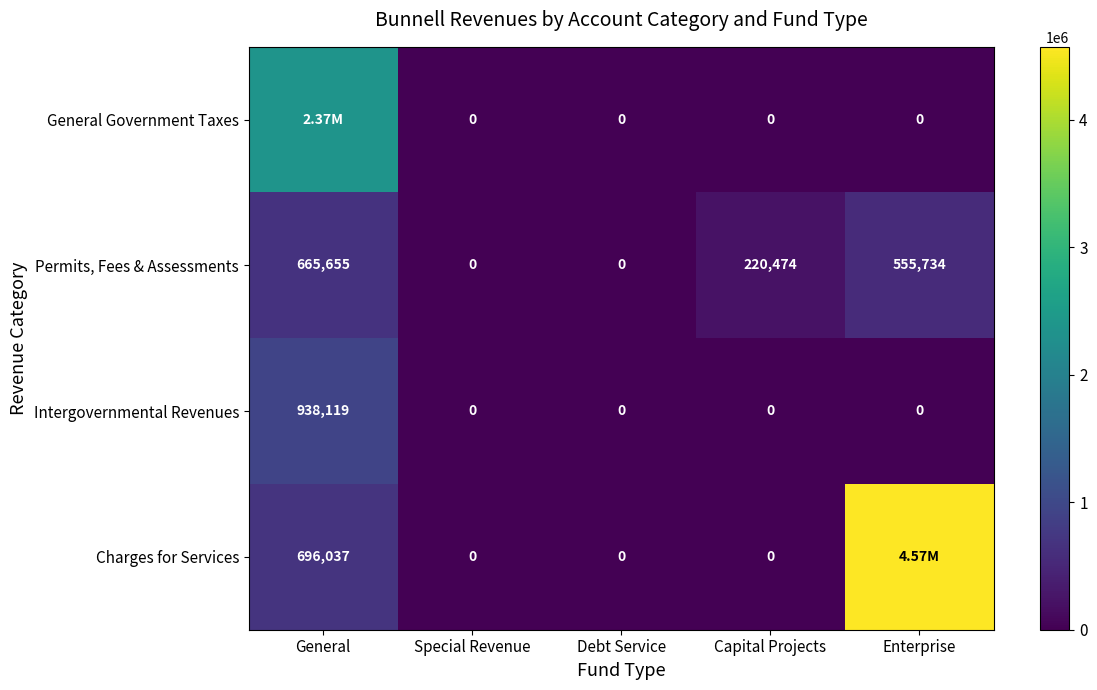

How many values in Permits, Fees & Assessments are above zero?

3